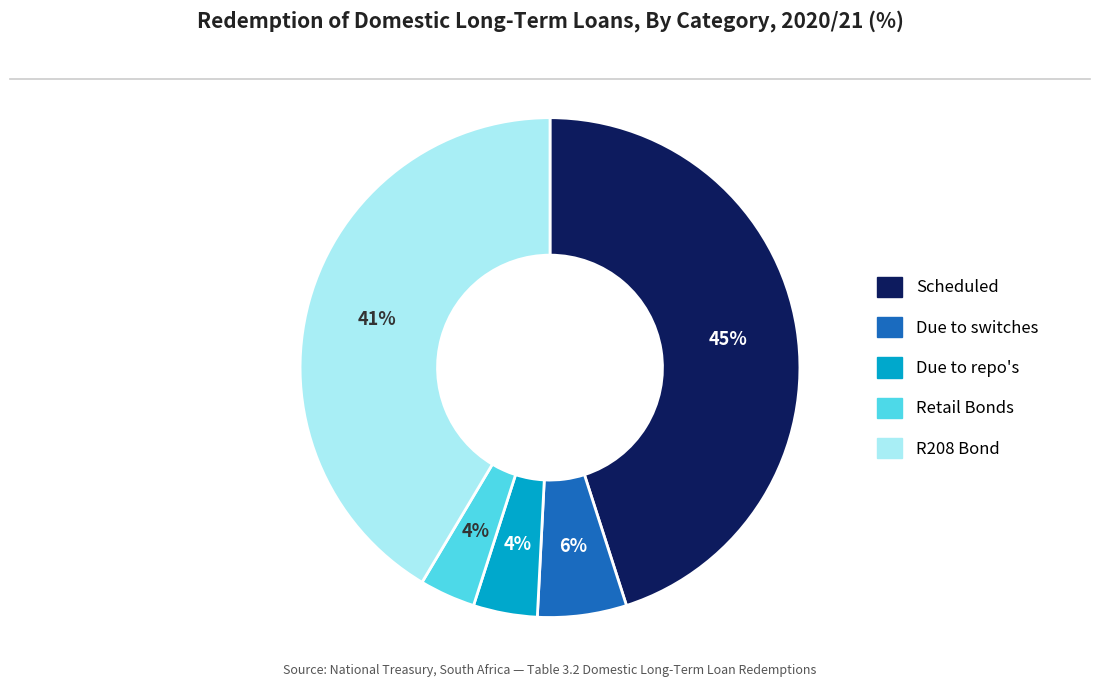

To the nearest percent, what is the difference between the largest and smallest slice percentages?

41%